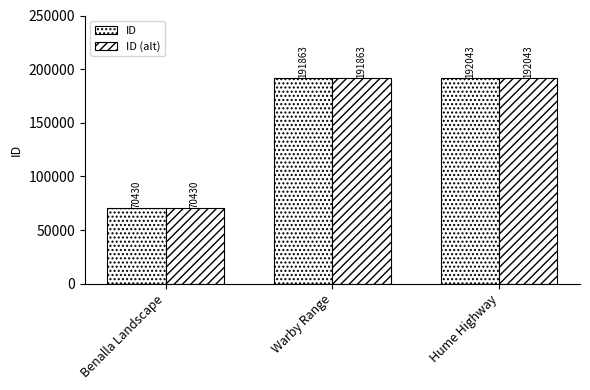

How many distinct data groups are displayed?

2